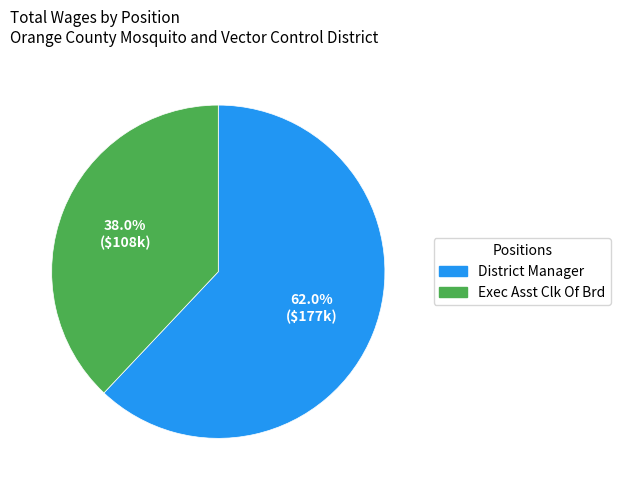

True or false: District Manager accounts for 62% of the total.

True